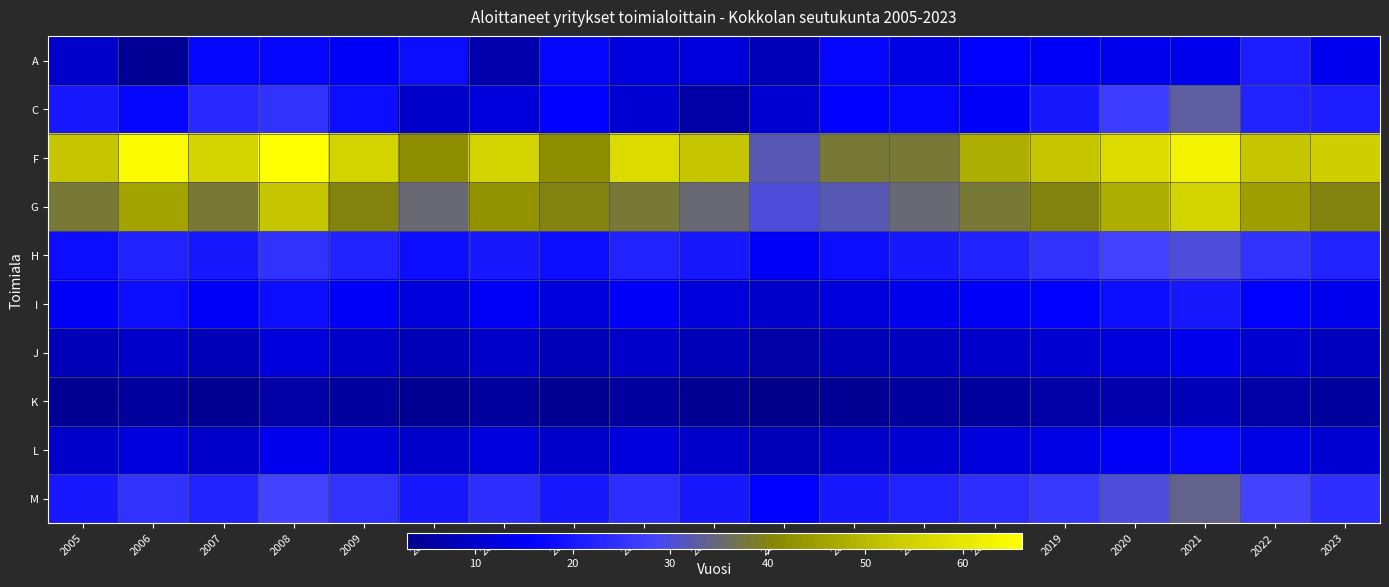

What is the total value across all series at 2012?

187